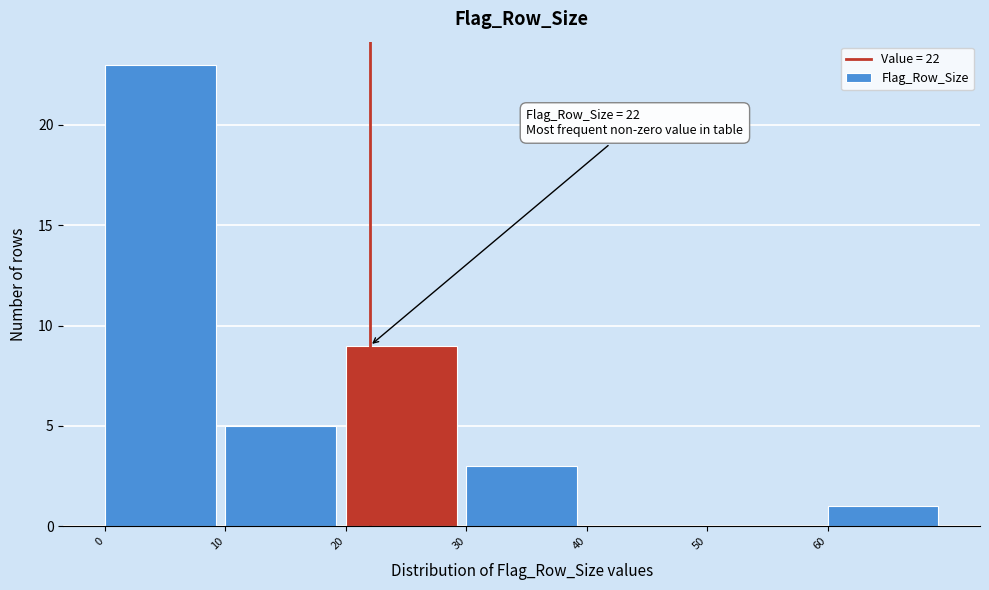

Over which range of the x-axis is the bar tallest?

0 to 10